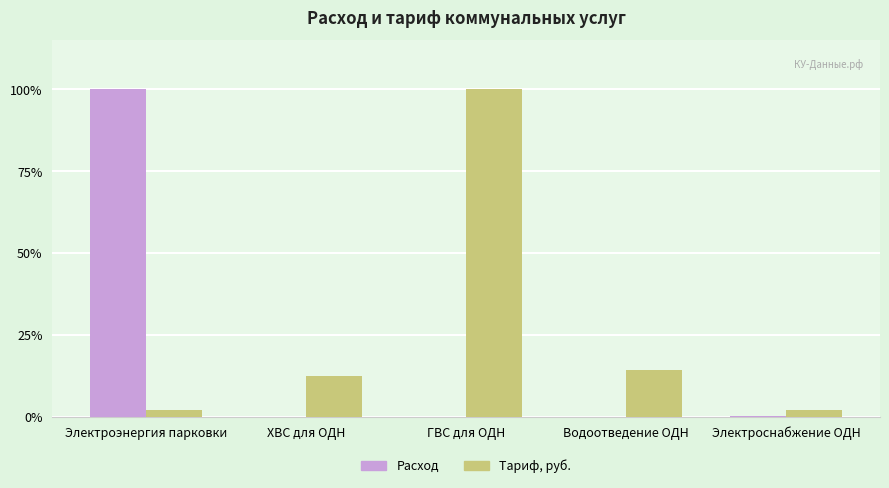

How many series are shown in this chart?

2